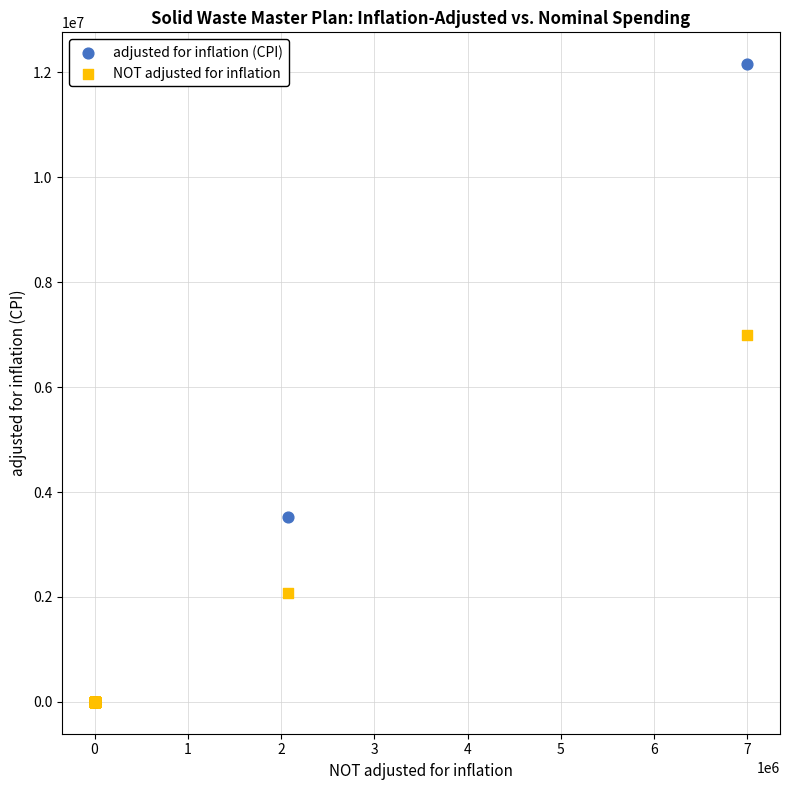

Across all series, what Y value is closest to 6078027?

7000000